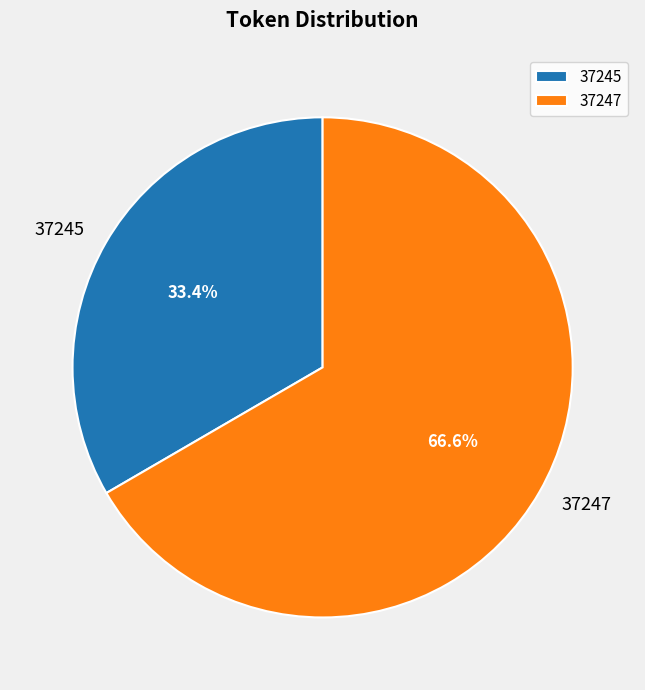

What is the largest slice in the pie chart?

37247